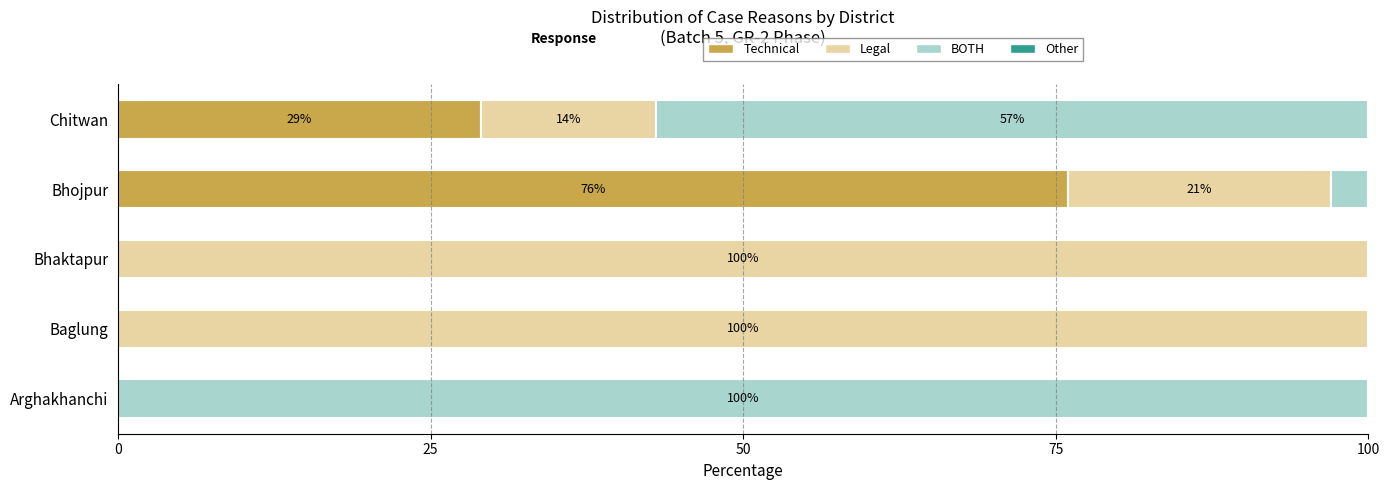

Which category has the highest value in the Technical series?

Bhojpur